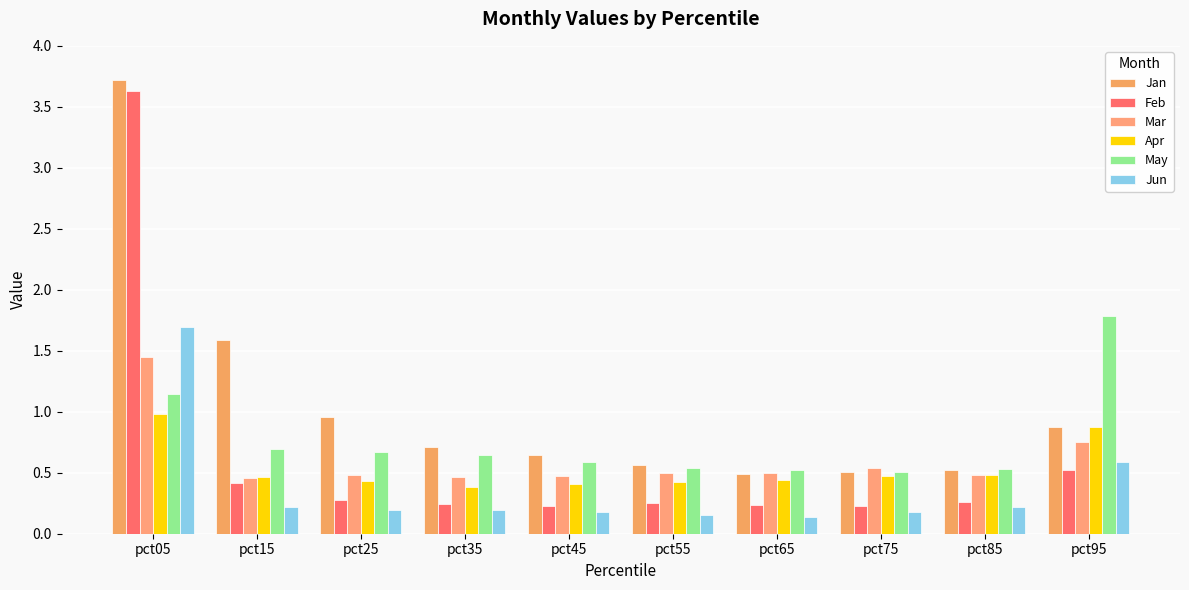

True or false: Apr has a value of 0.5 at pct15.

True